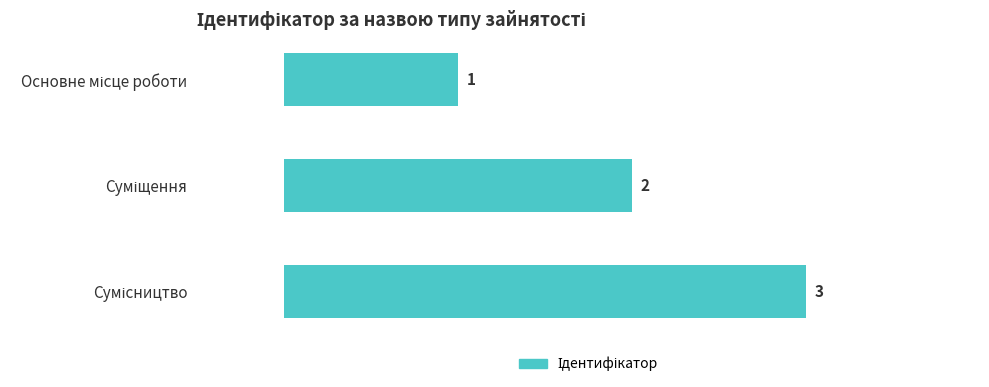

What is the value of the 2nd bar from the top?

2